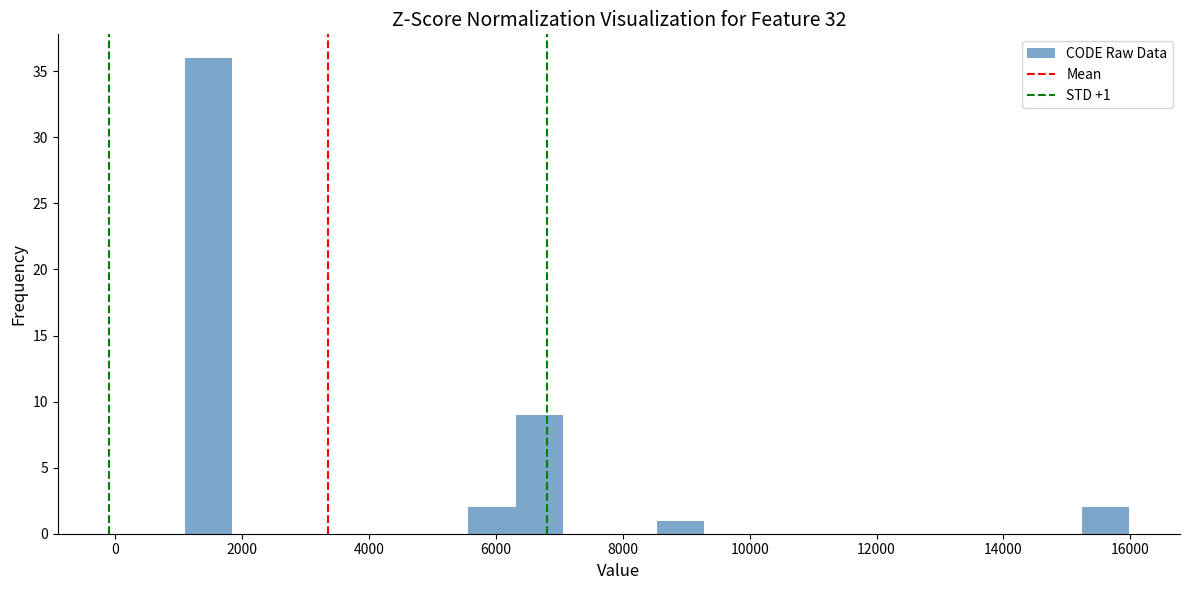

Read against the x-axis, roughly where is the centre of the tallest bar?

1400